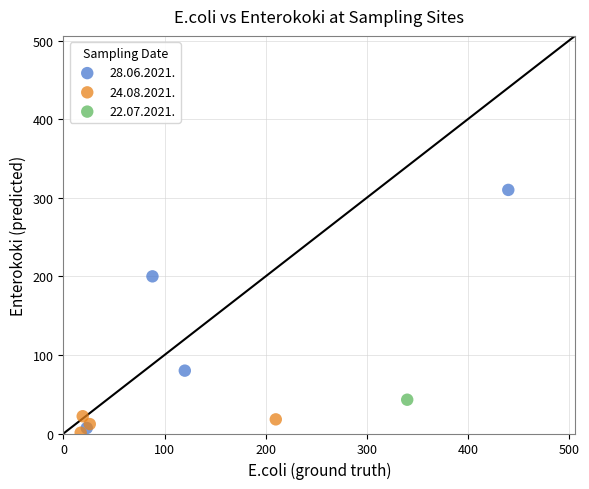

Which series contains the lowest Y value?

24.08.2021.